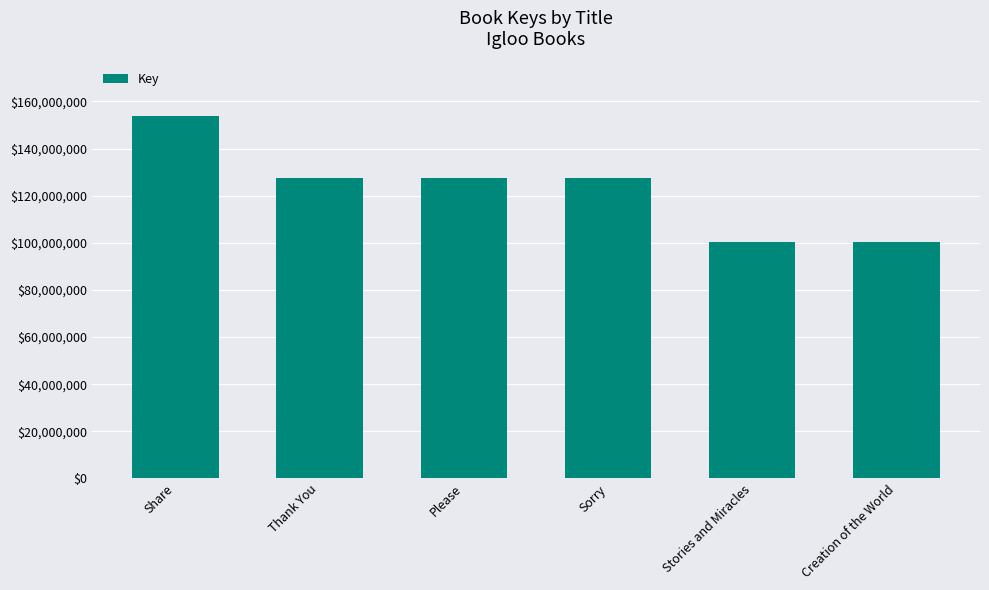

What is the label of the 5th bar from the left?

Stories and Miracles